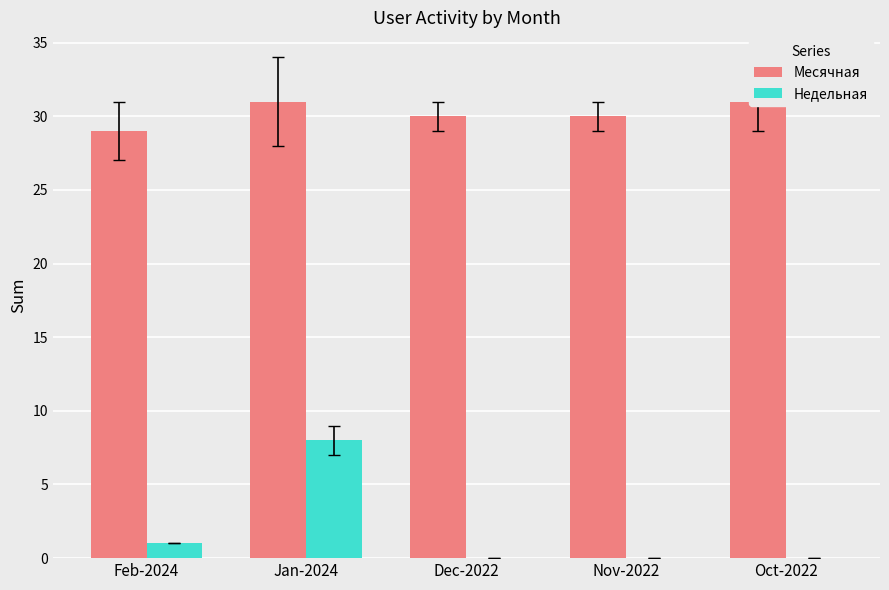

At which label is Недельная closest to 4?

Feb-2024